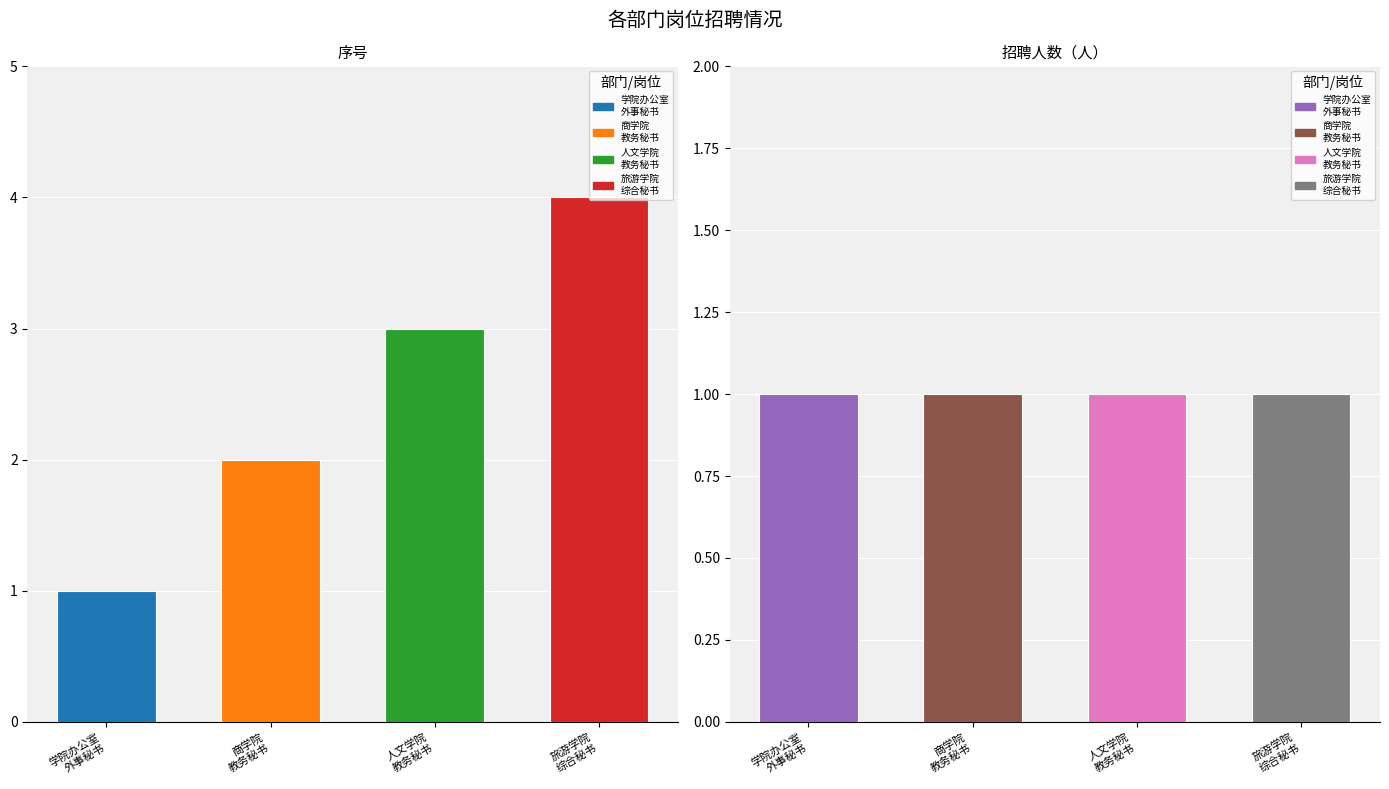

True or false: 招聘人数（人） has a value of 1 at 教务秘书.

True